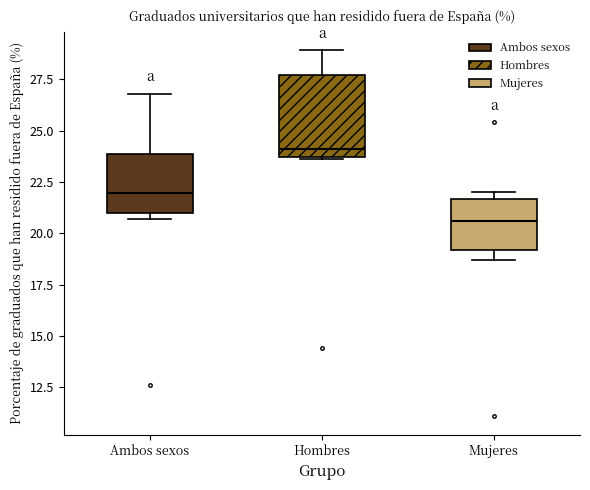

Which box has the highest median line?

Hombres